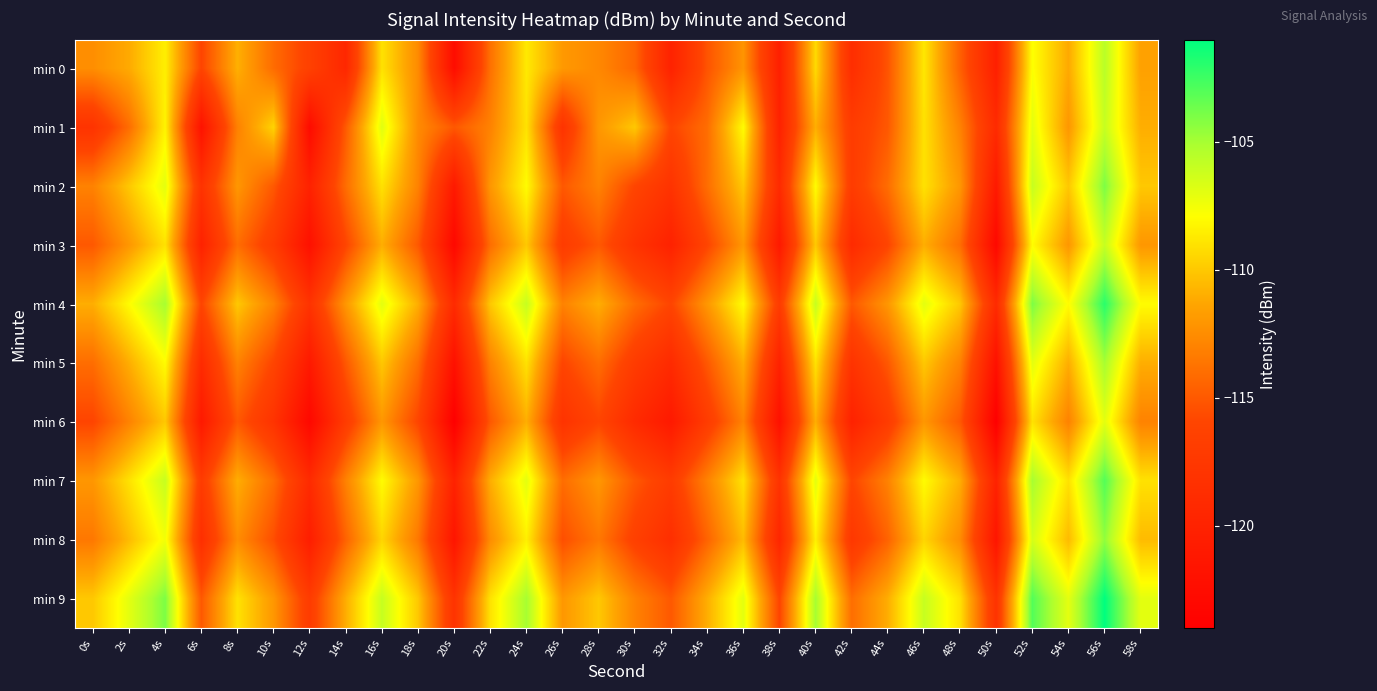

What is the total value across all series at 30s?

-1152.9